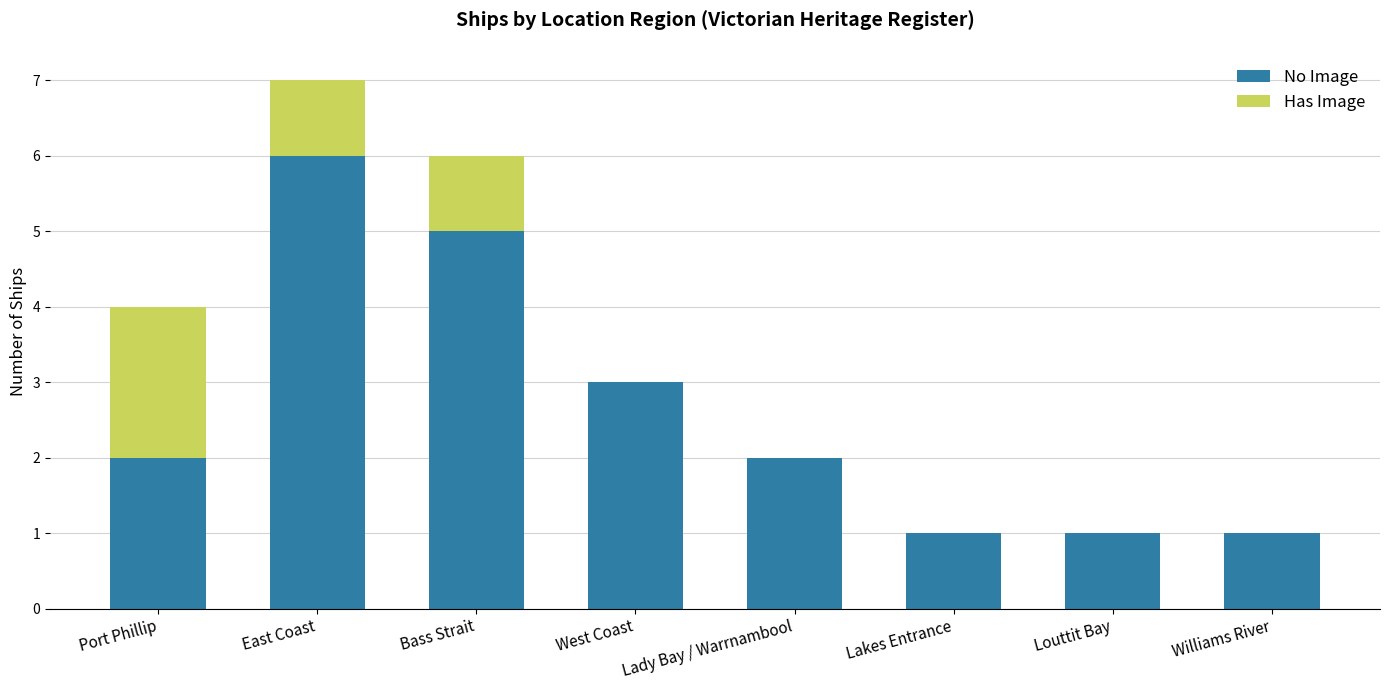

Read the No Image value at West Coast.

3